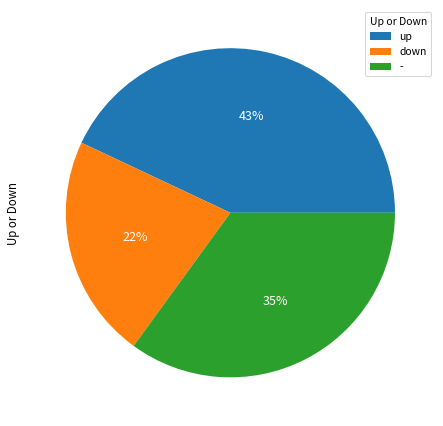

To the nearest percent, what percentage of the pie is up?

43%